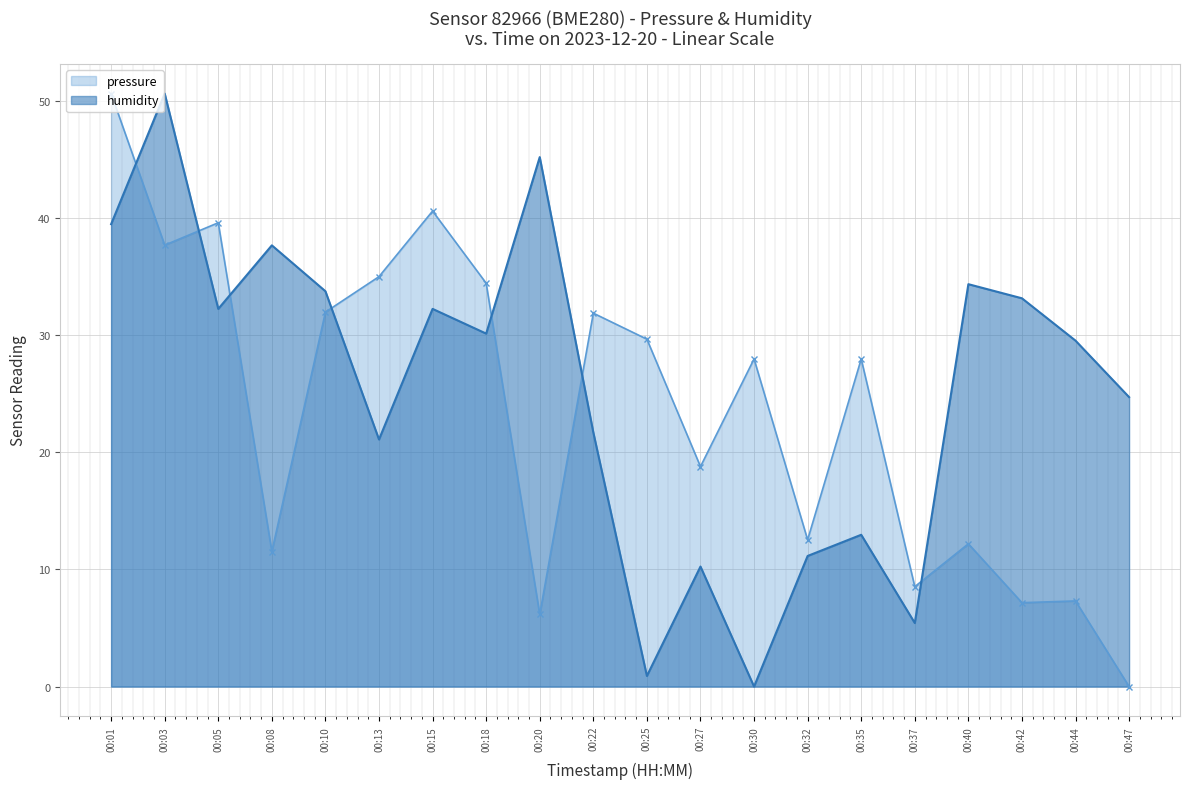

What is the sum of all pressure values?

471.6